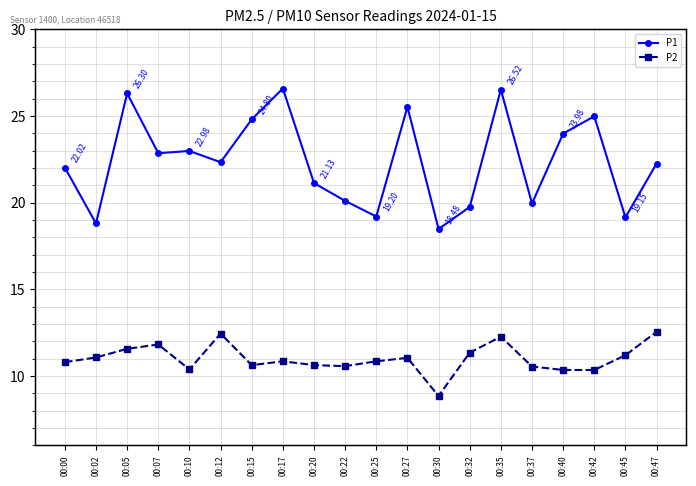

Reading right to left, extract all data points from this chart.

P1: 22.2	19.1	25.0	24.0	19.9	26.5	19.8	18.5	25.5	19.2	20.1	21.1	26.6	24.8	22.3	23.0	22.9	26.3	18.8	22.0
P2: 12.6	11.2	10.3	10.3	10.6	12.3	11.3	8.8	11.1	10.8	10.6	10.6	10.8	10.6	12.4	10.4	11.8	11.6	11.1	10.8